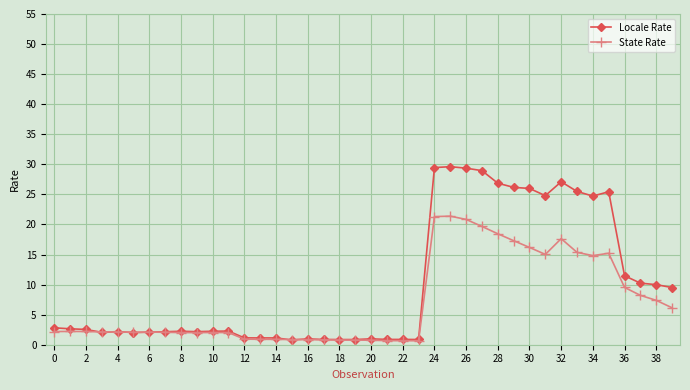

True or false: Locale Rate has more than 1 interior local peaks.

True